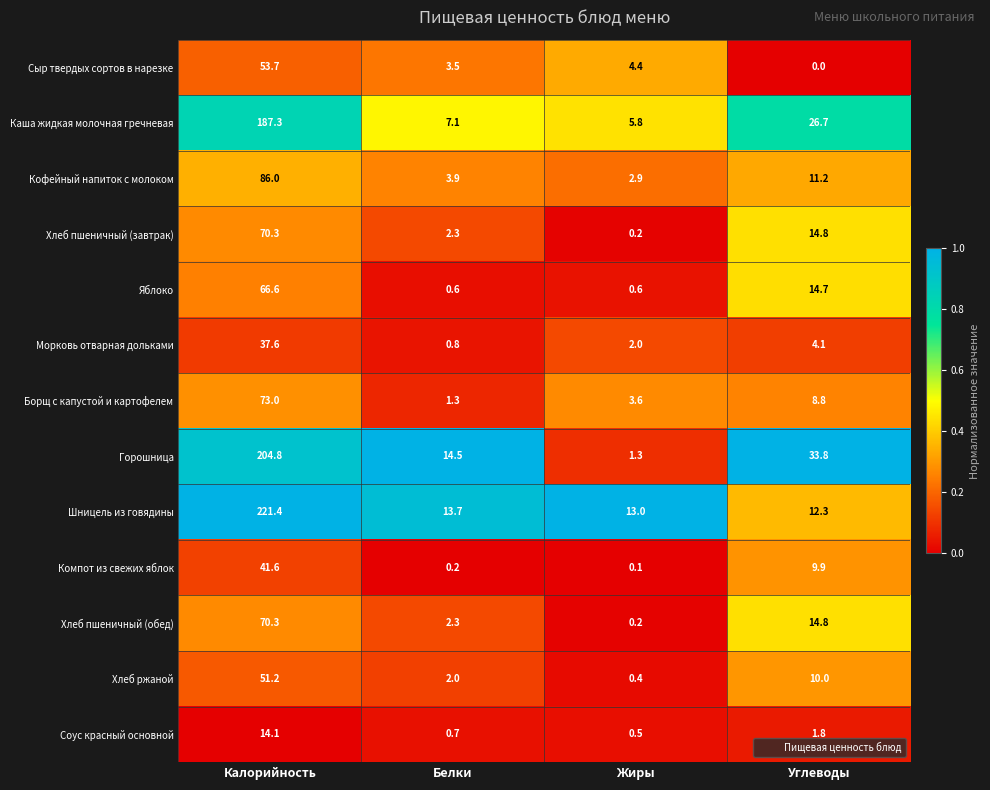

Which category has the highest value across all series?

Калорийность